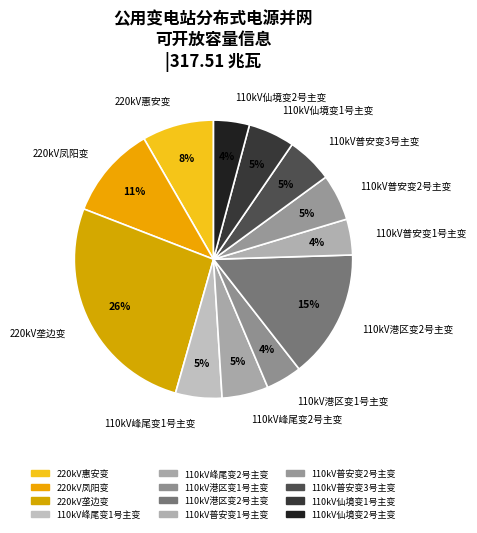

Which slice is the largest?

220kV垄边变